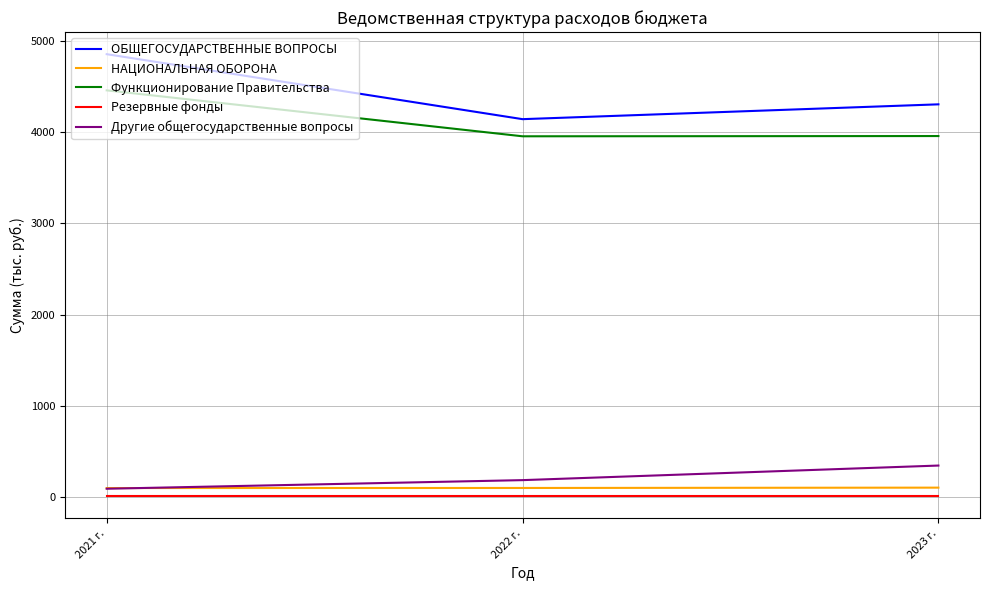

How many lines are shown in the chart?

5